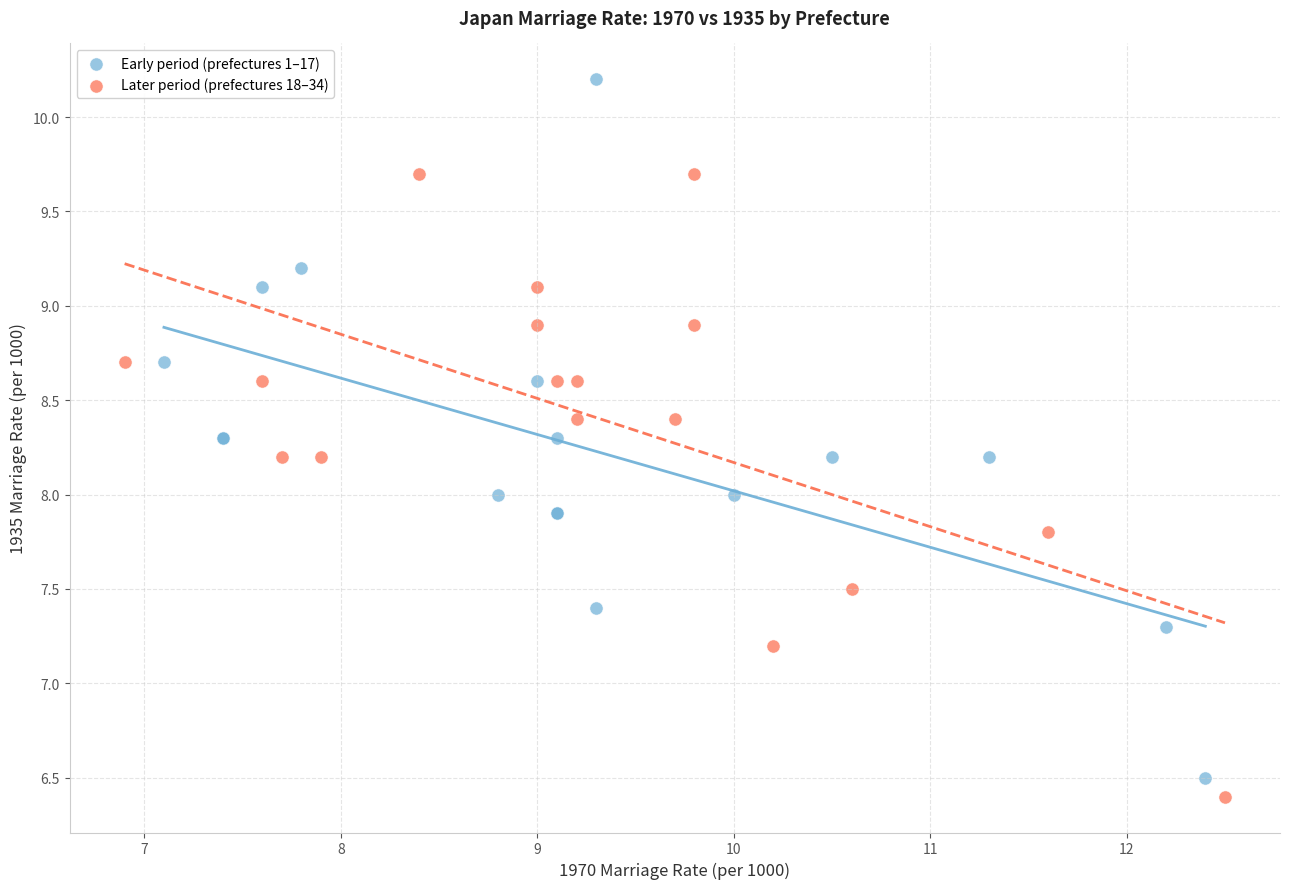

Which series reaches the minimum Y coordinate?

Later period (prefectures 18–34)